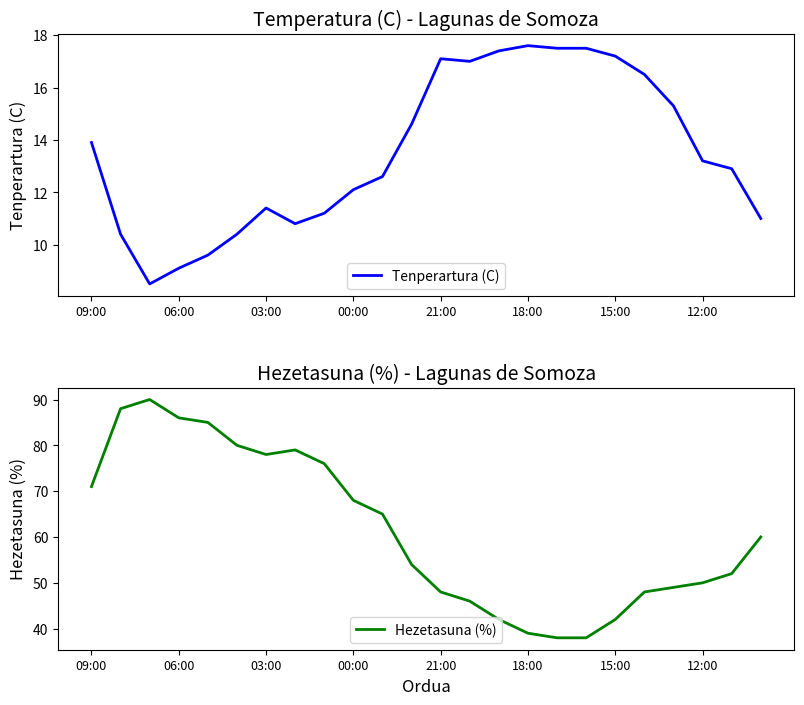

In Hezetasuna (%), how many points are lower than both neighbors (excluding endpoints)?

1